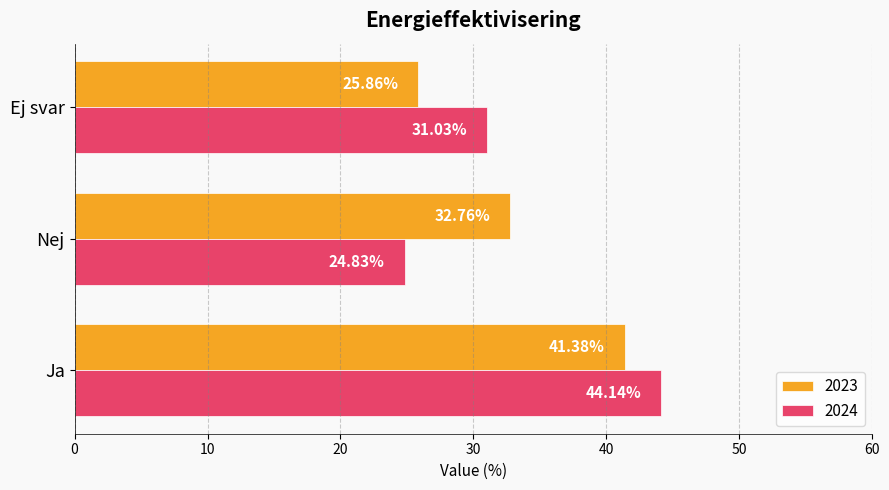

What is the lowest value of the 2024 series?

24.8